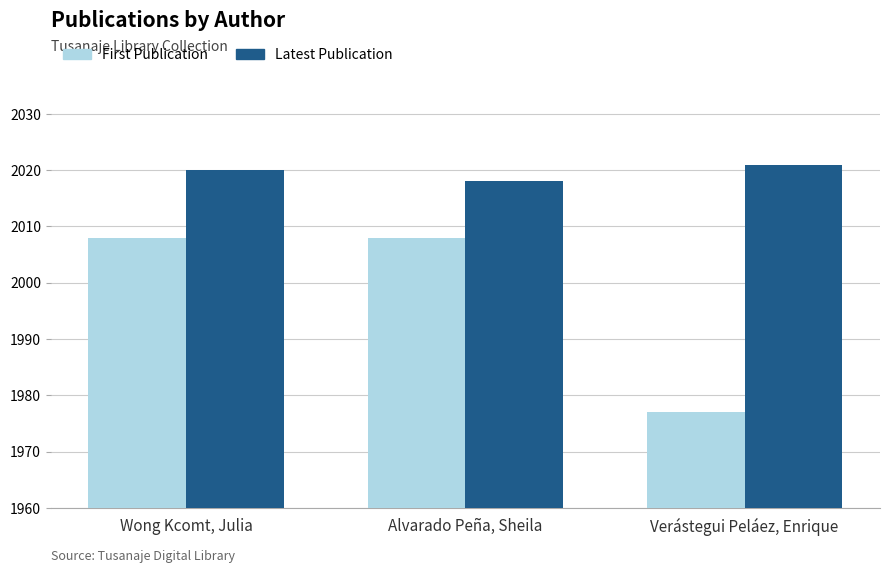

The First Publication series shows 2966 at Alvarado Peña, Sheila. True or false?

False